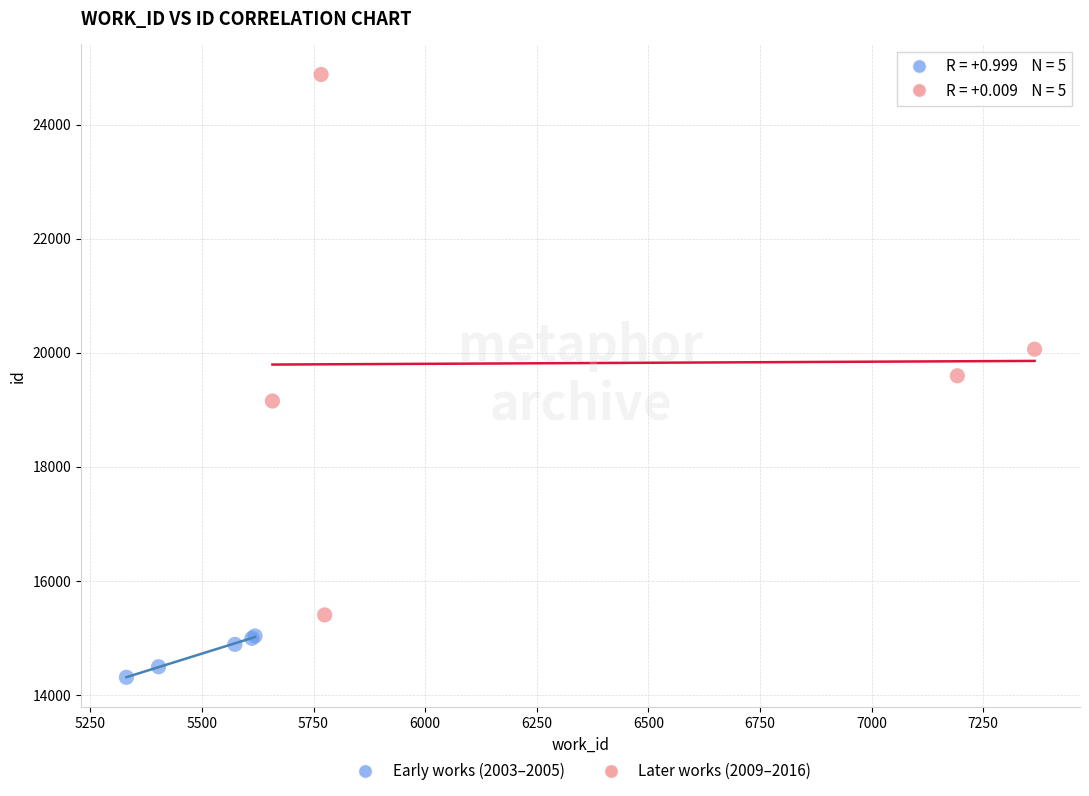

Which series reaches the minimum Y coordinate?

Early works (2003–2005)